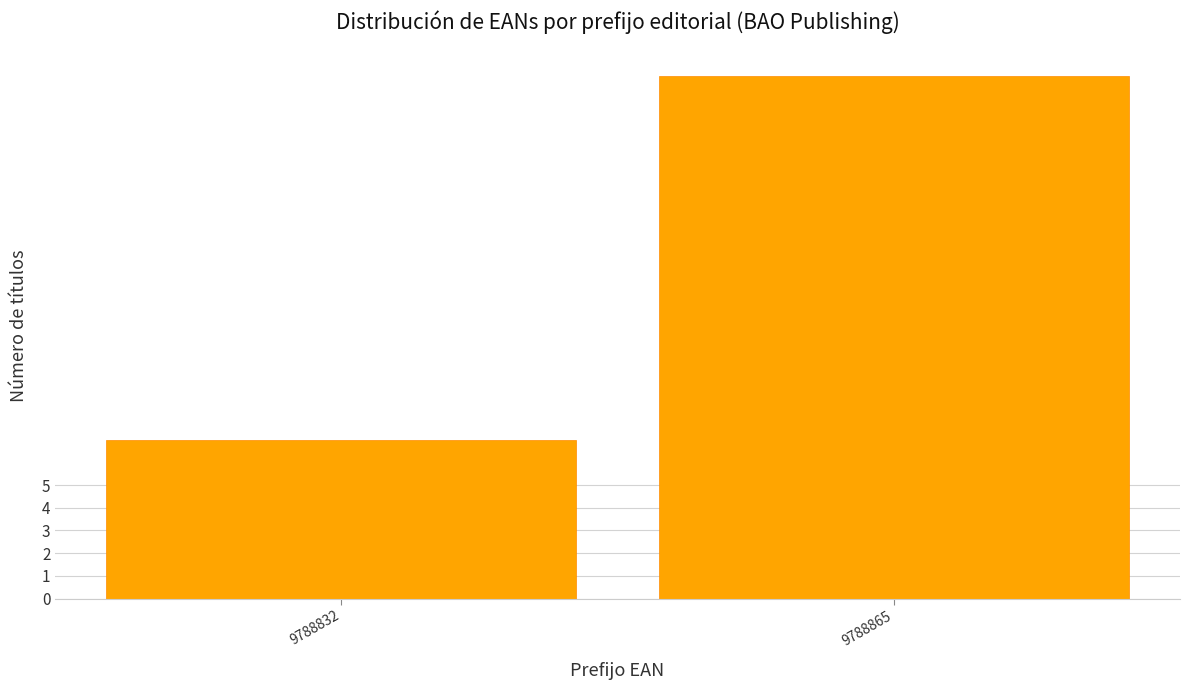

Reading left to right, list all the values displayed in this chart.

9788832=7	9788865=23